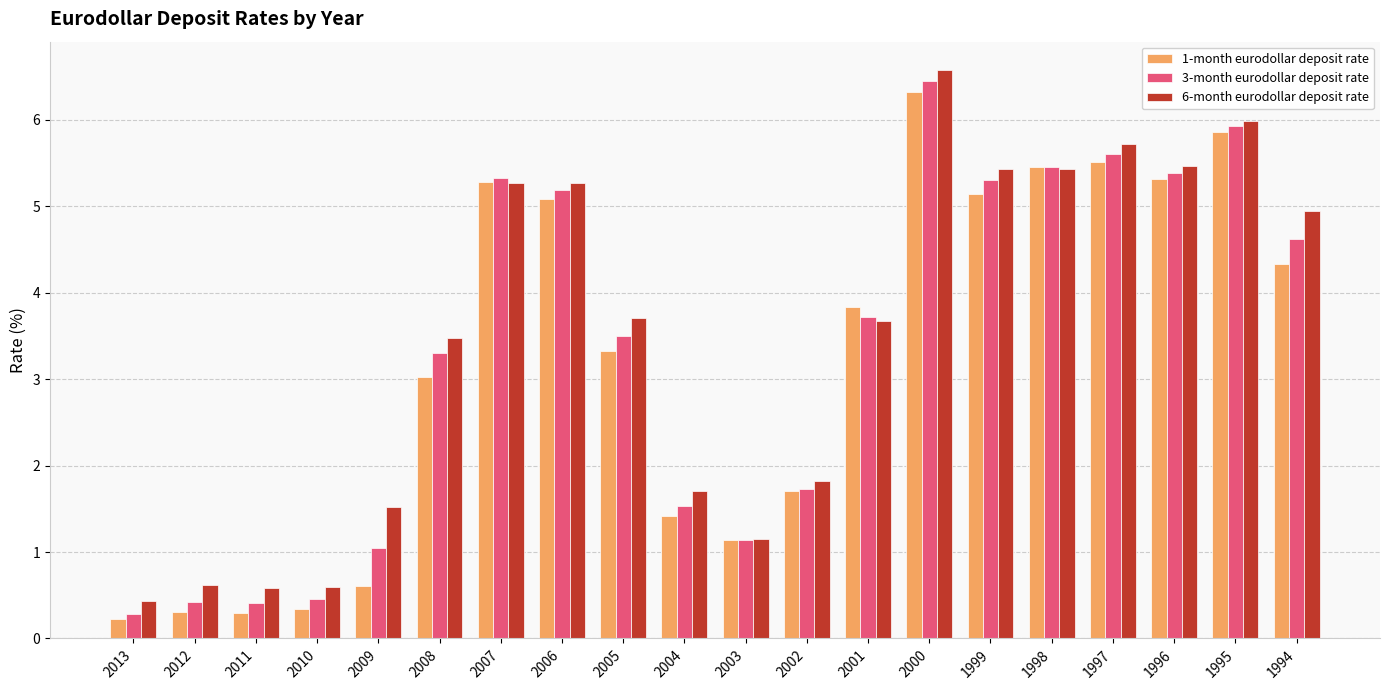

Reading left to right, list all the values displayed in this chart.

1-month eurodollar deposit rate: 0.2	0.3	0.3	0.3	0.6	3.0	5.3	5.1	3.3	1.4	1.1	1.7	3.8	6.3	5.1	5.5	5.5	5.3	5.9	4.3
3-month eurodollar deposit rate: 0.3	0.4	0.4	0.5	1.0	3.3	5.3	5.2	3.5	1.5	1.1	1.7	3.7	6.4	5.3	5.4	5.6	5.4	5.9	4.6
6-month eurodollar deposit rate: 0.4	0.6	0.6	0.6	1.5	3.5	5.3	5.3	3.7	1.7	1.2	1.8	3.7	6.6	5.4	5.4	5.7	5.5	6.0	4.9